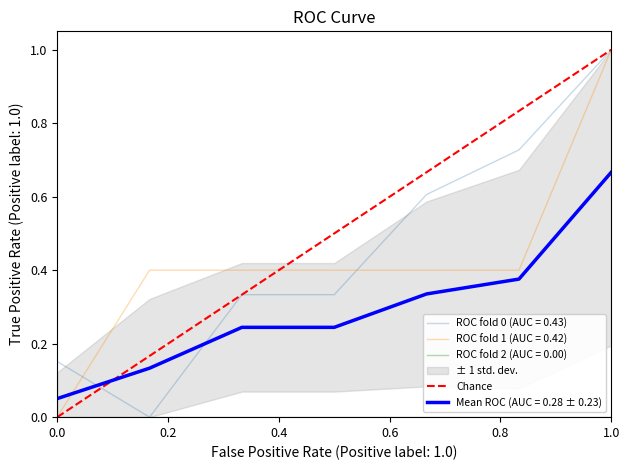

Is it true that the value at 0.0 is 0?

False